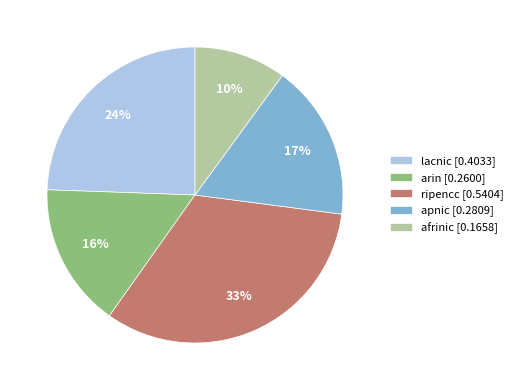

To the nearest percent, what is the combined percentage of apnic and afrinic?

27%